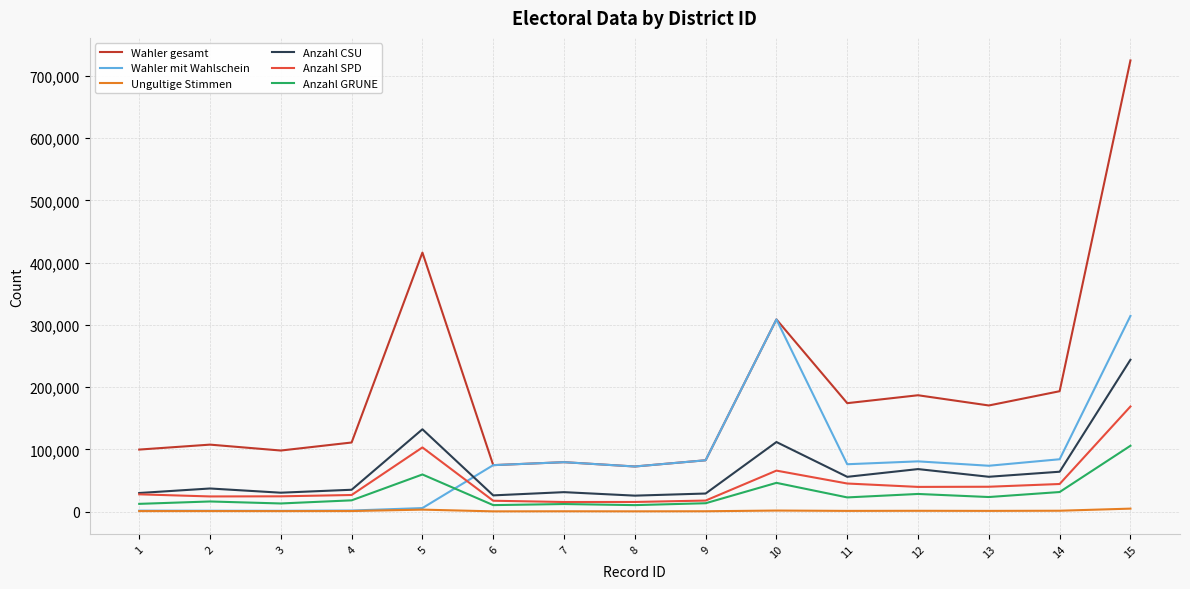

Is the value of Wahler gesamt at 3 greater than the value of Anzahl CSU at 2?

Yes